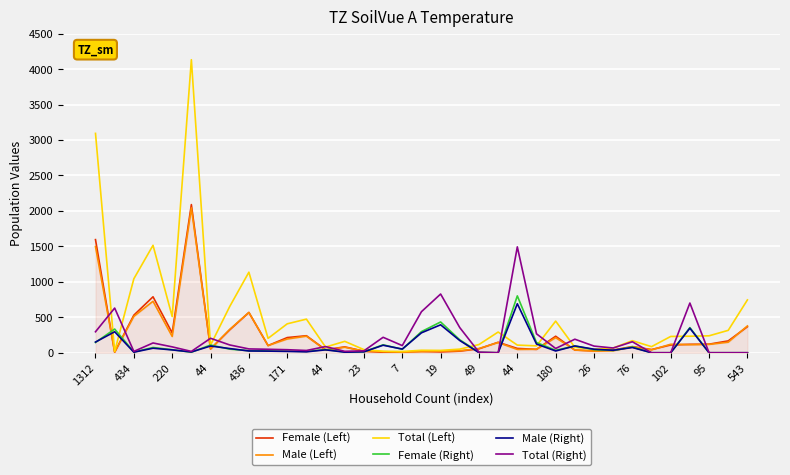

Which series has the largest range (max minus min)?

Total (Left)